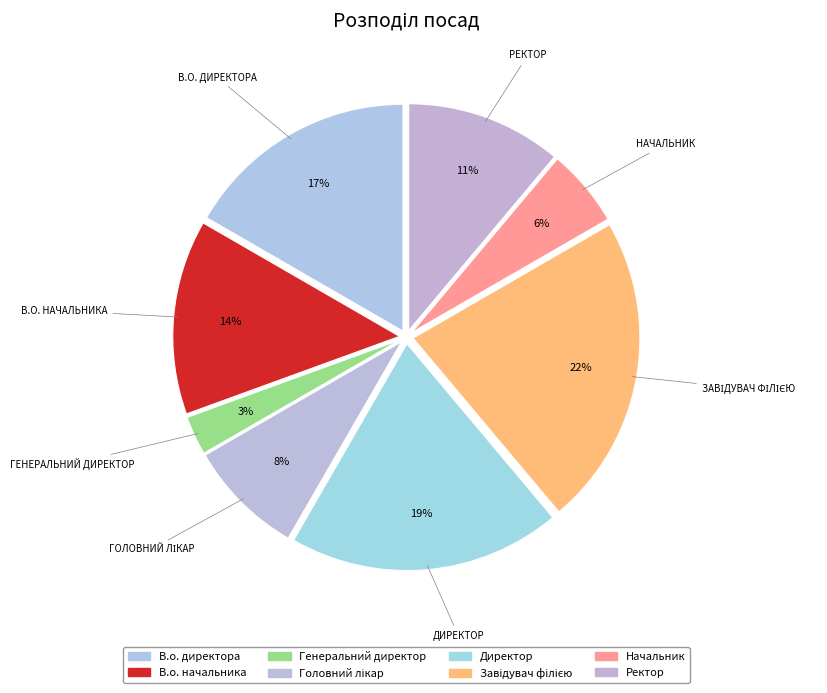

How many slices are in this pie chart?

8